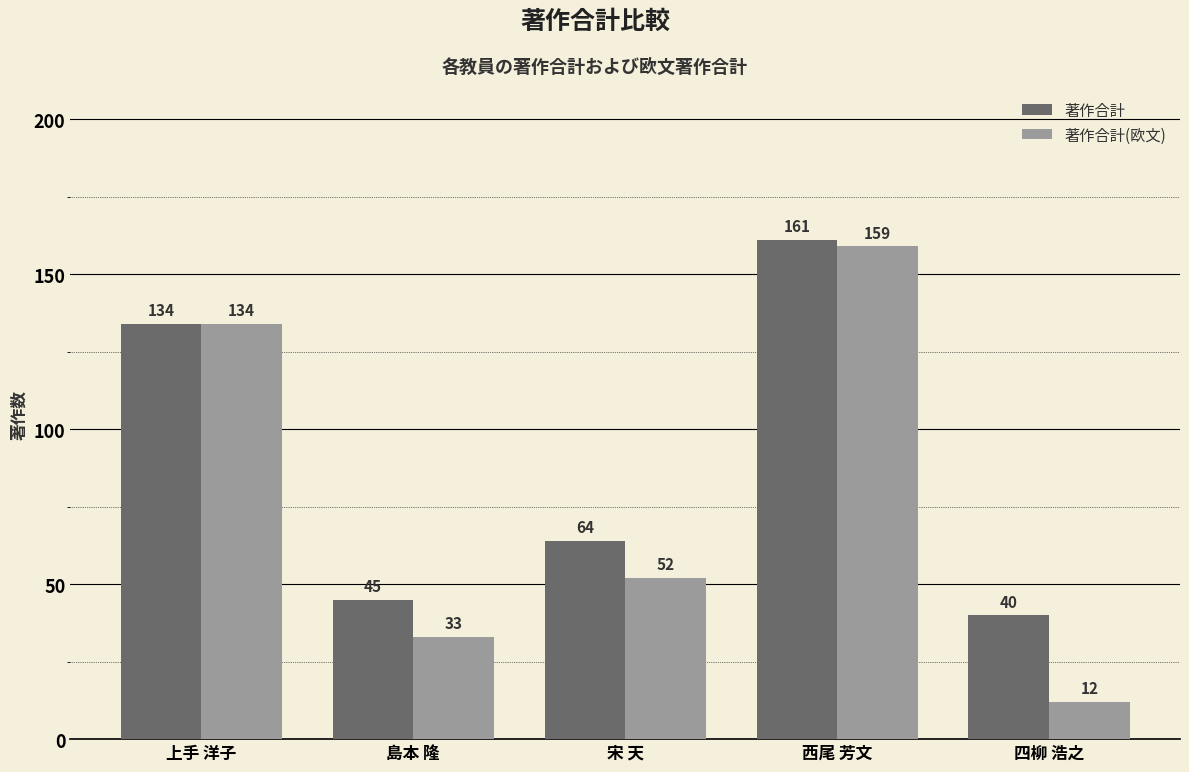

The value of 著作合計 at 宋 天 is 64. True or false?

True